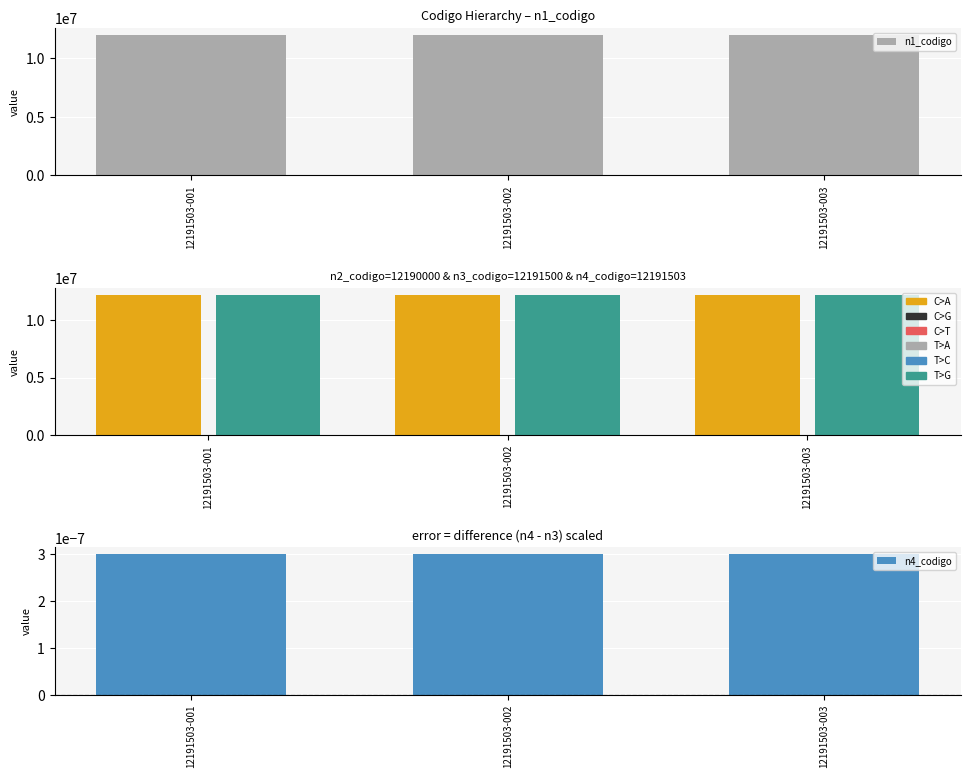

Which category has the lowest value across all series?

12191503-001